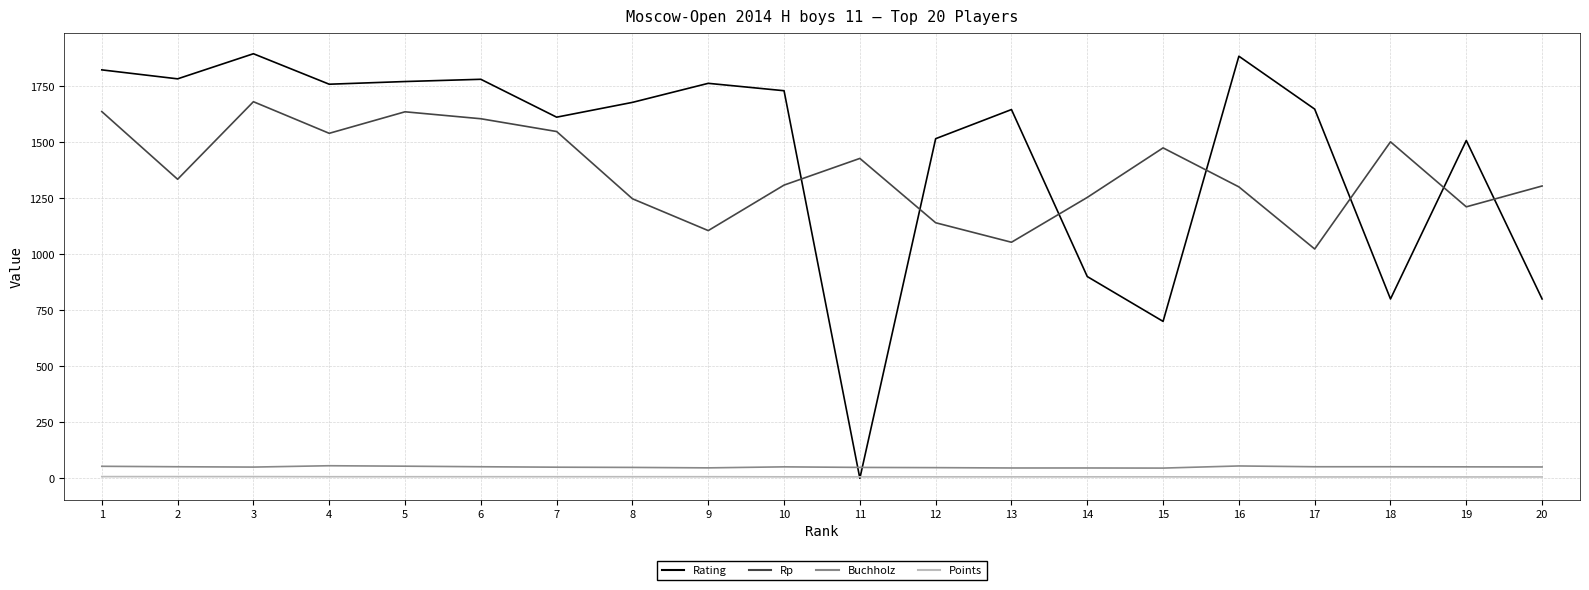

Which series ends up on top after the final intersection of Rating and Rp?

Rp